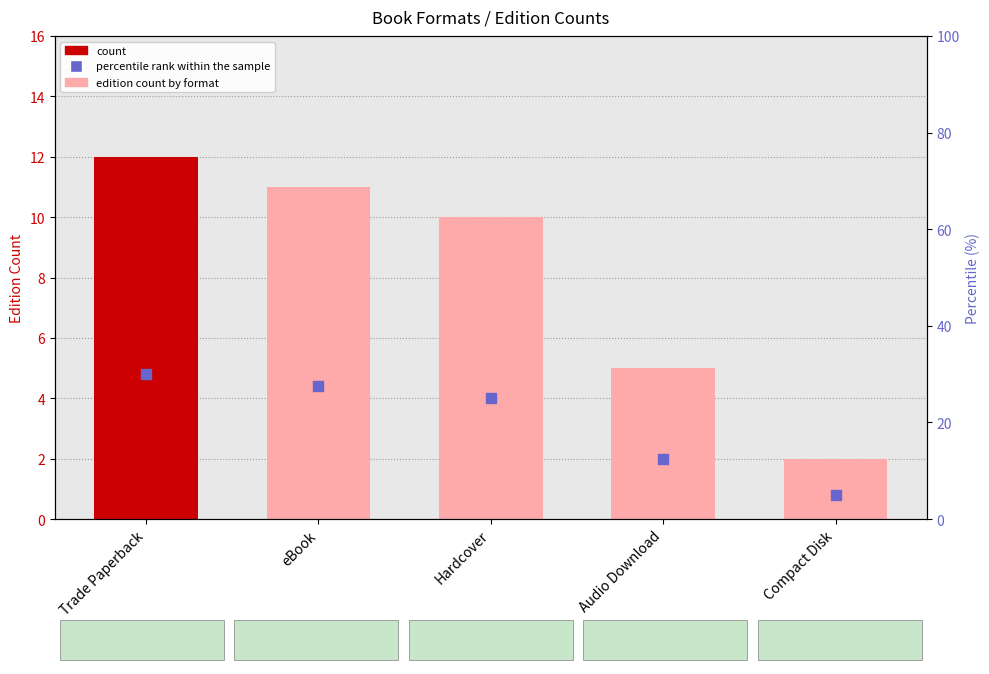

Which series contains the lowest Y value?

count